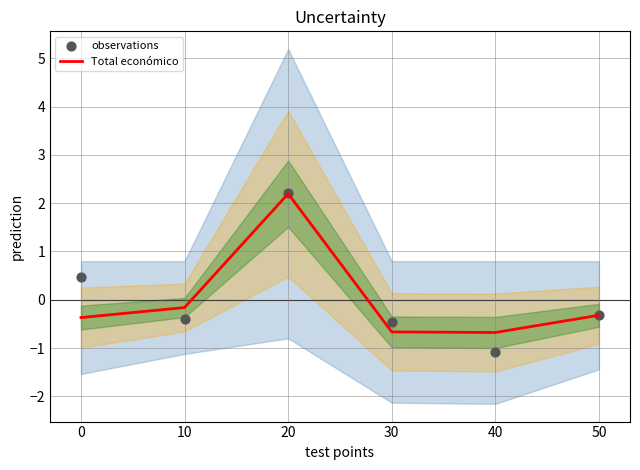

Which series contains the lowest Y value?

observations